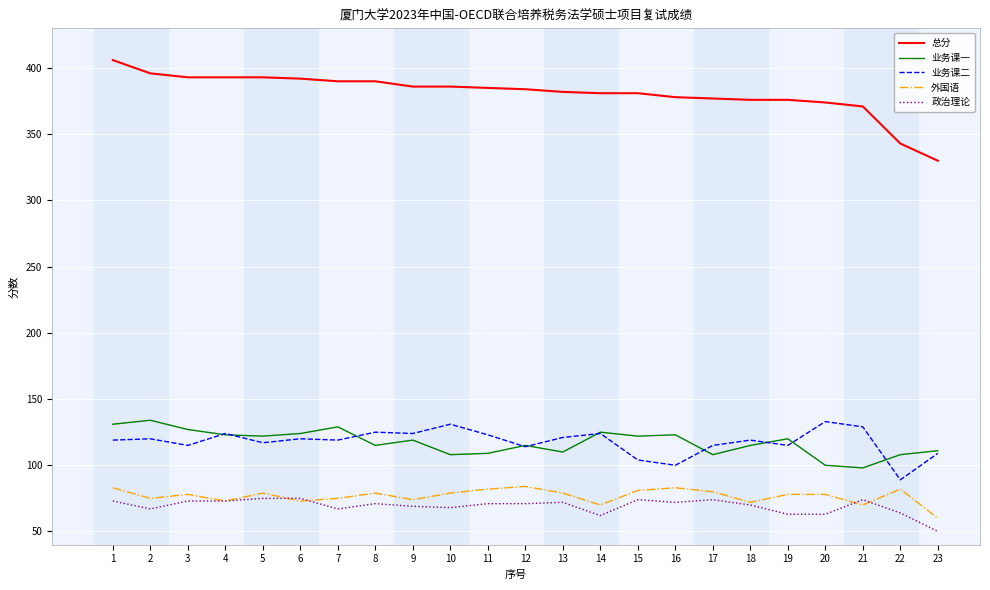

What are all the series names shown in the legend?

总分, 业务课一, 业务课二, 外国语, 政治理论